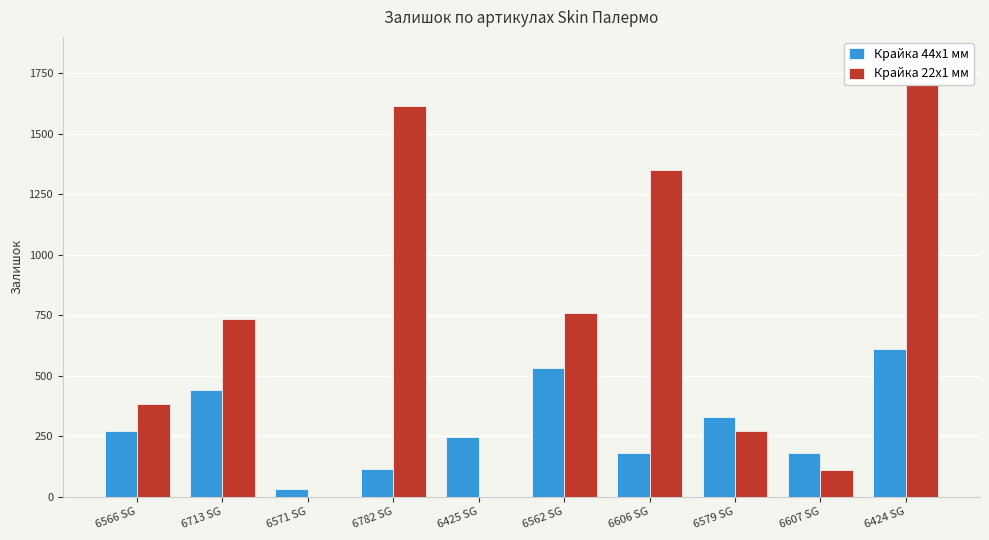

What is the sum of all Крайка 44x1 мм values?

2923